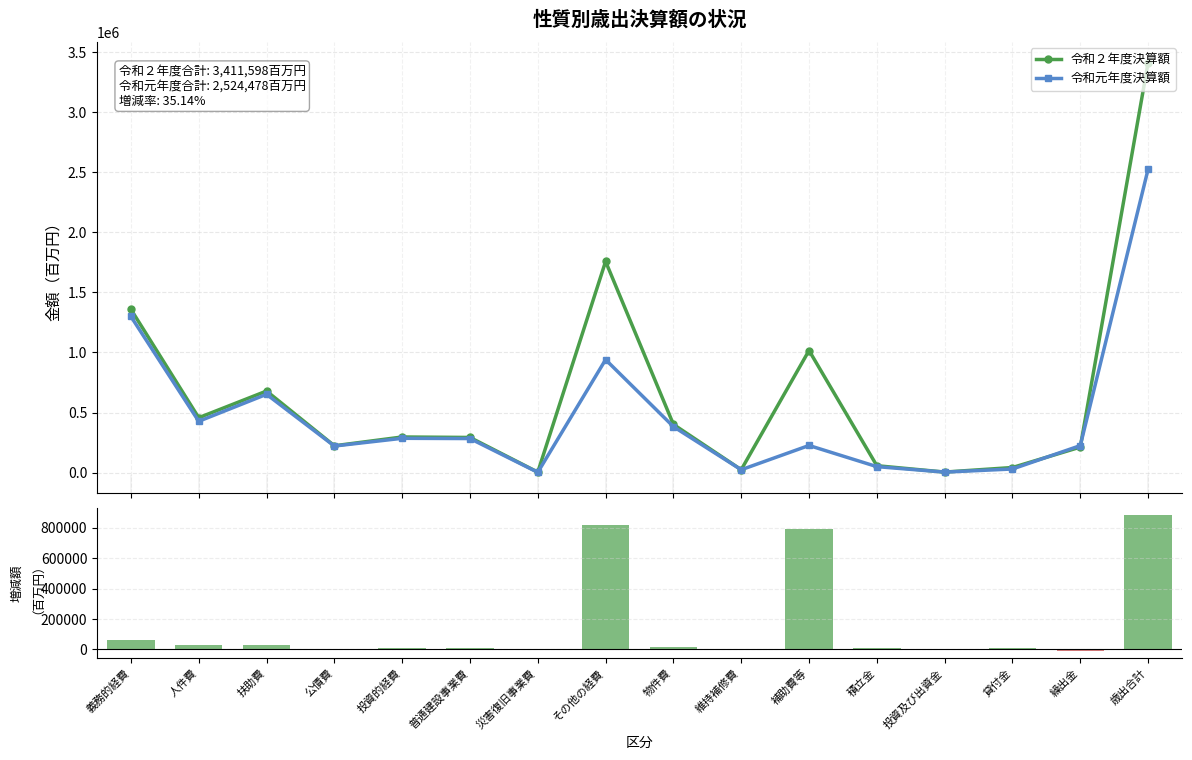

Which category has the highest value in the 令和２年度決算額 series?

歳出合計